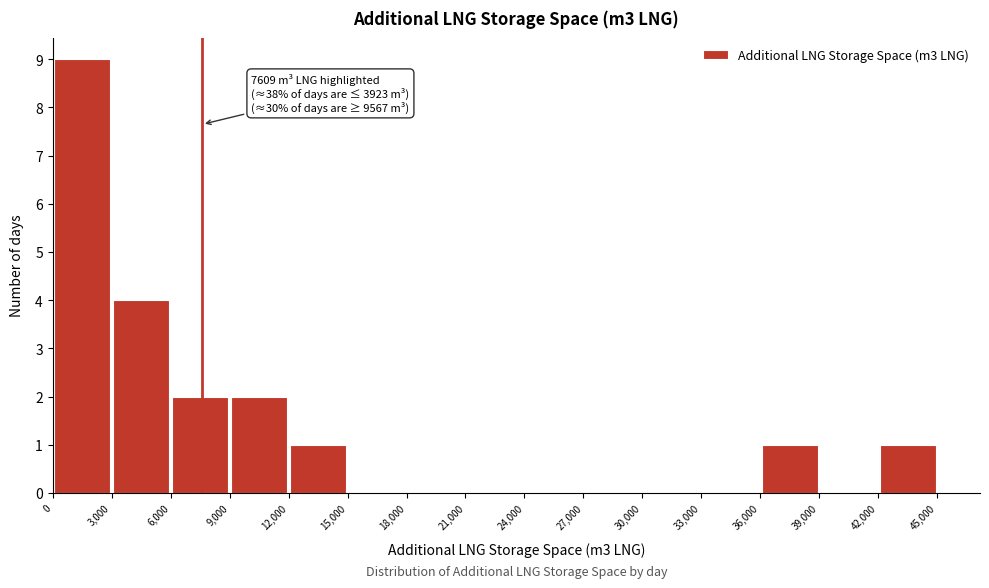

Which range on the x-axis has the tallest bar?

0 to 3,000